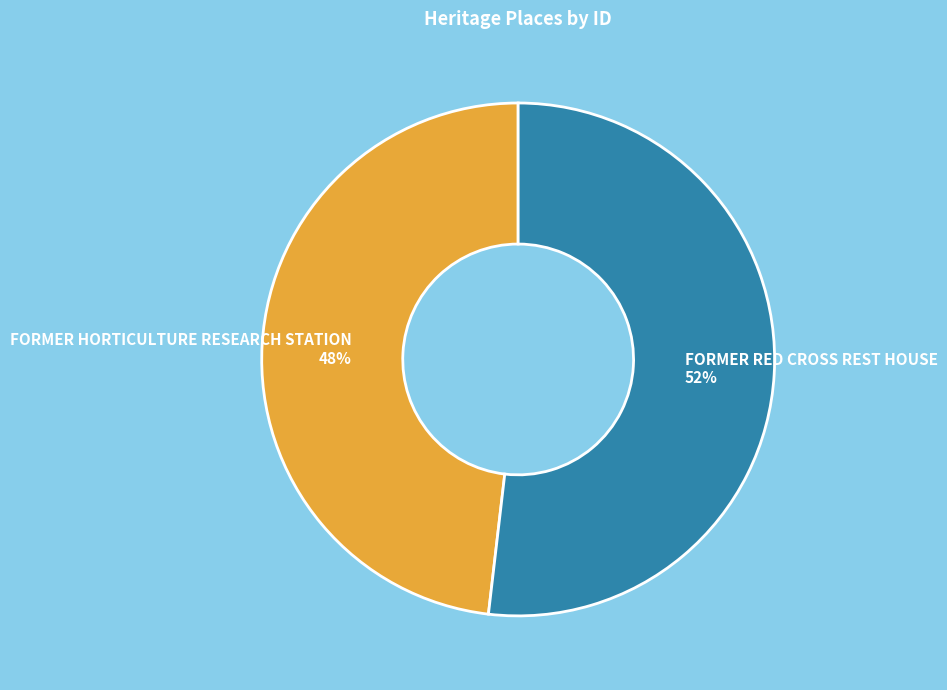

Does FORMER RED CROSS REST HOUSE represent more than half of the total?

Yes